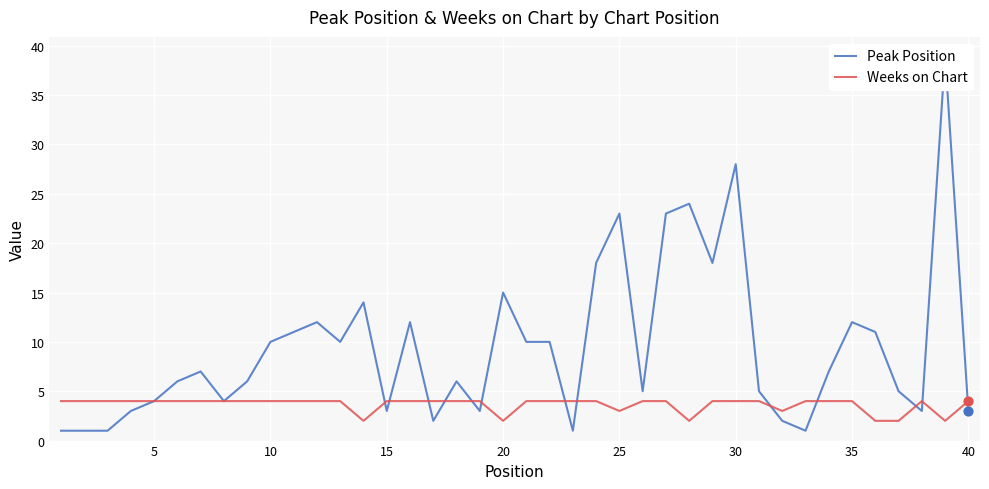

Which series has the widest spread of Y values?

Peak Position